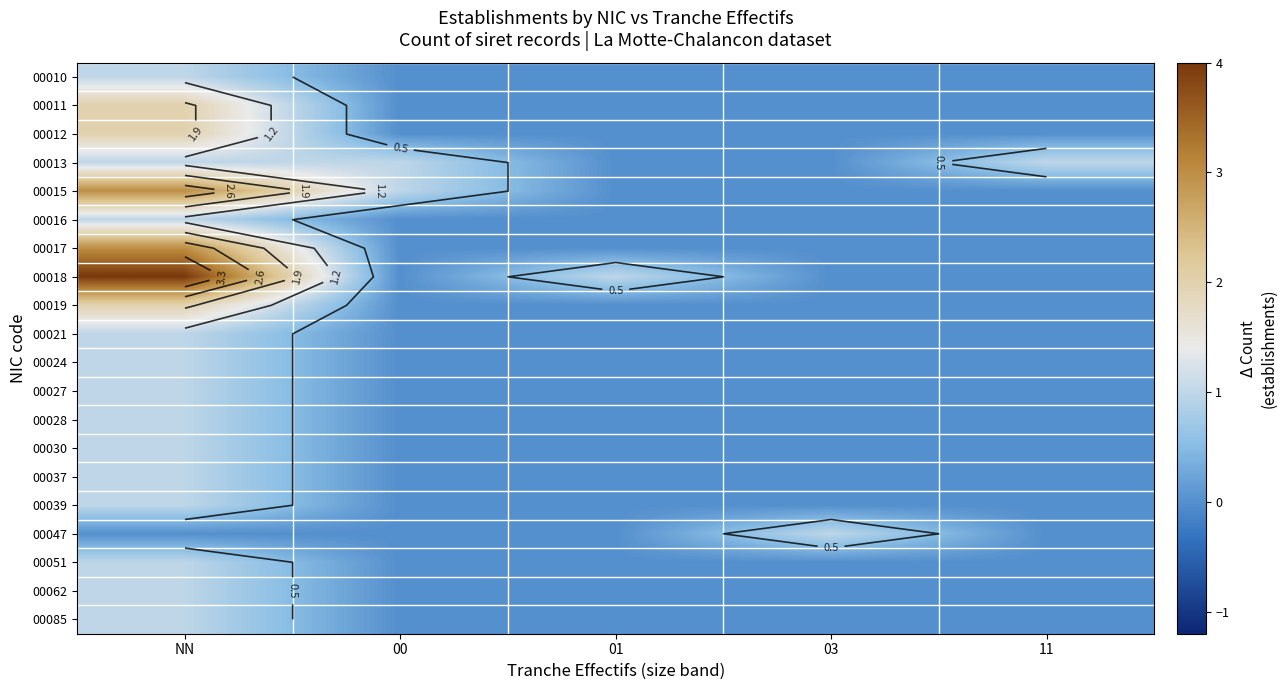

What is the total value across all series at NN?

29